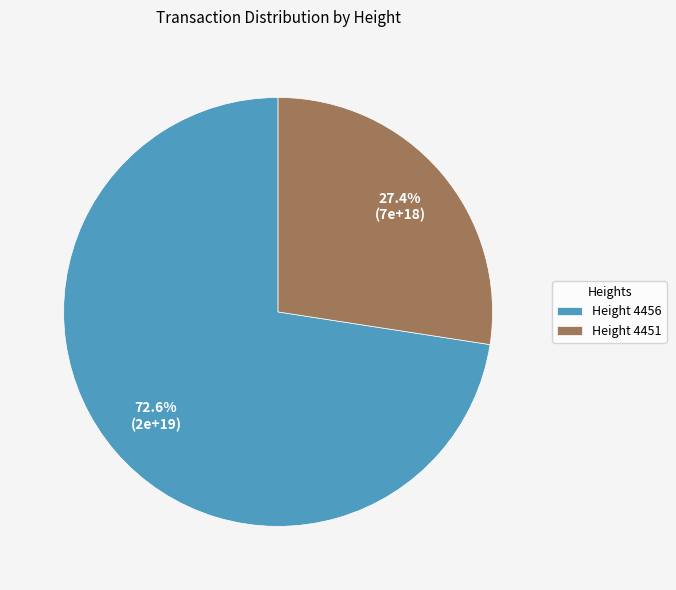

Which category accounts for the majority?

Height 4456